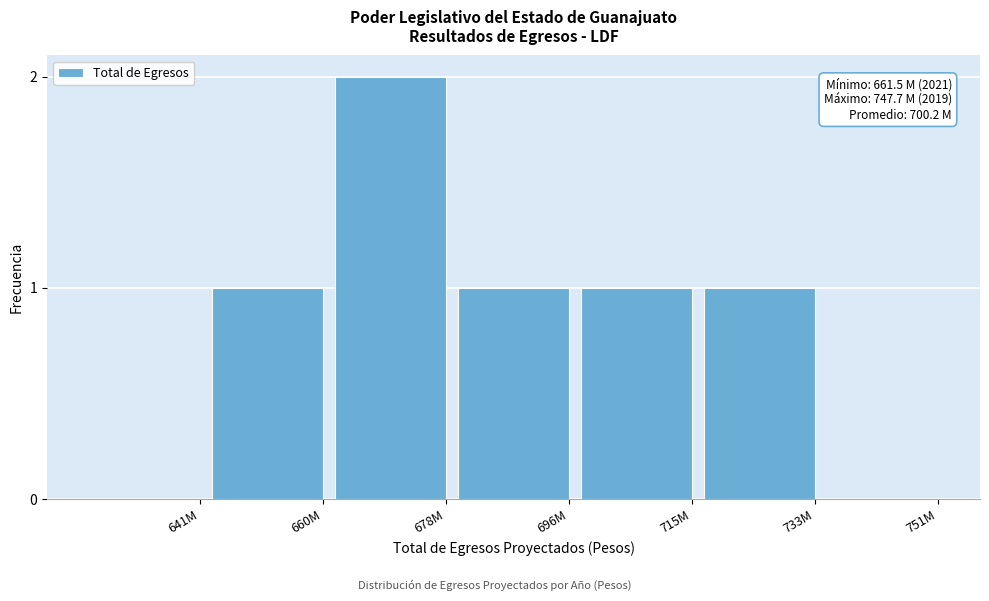

Reading left to right, transcribe all the data shown in this chart.

641M=0	660M=1	678M=2	696M=1	715M=1	733M=1	751M=0